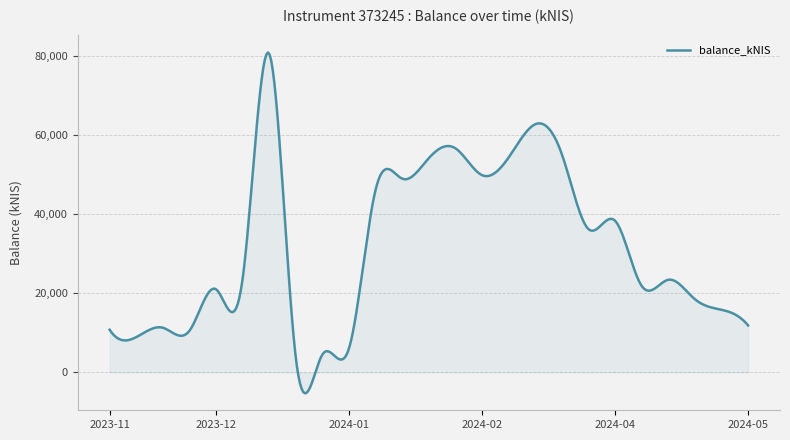

What is the difference between the maximum and minimum values?

86140.4